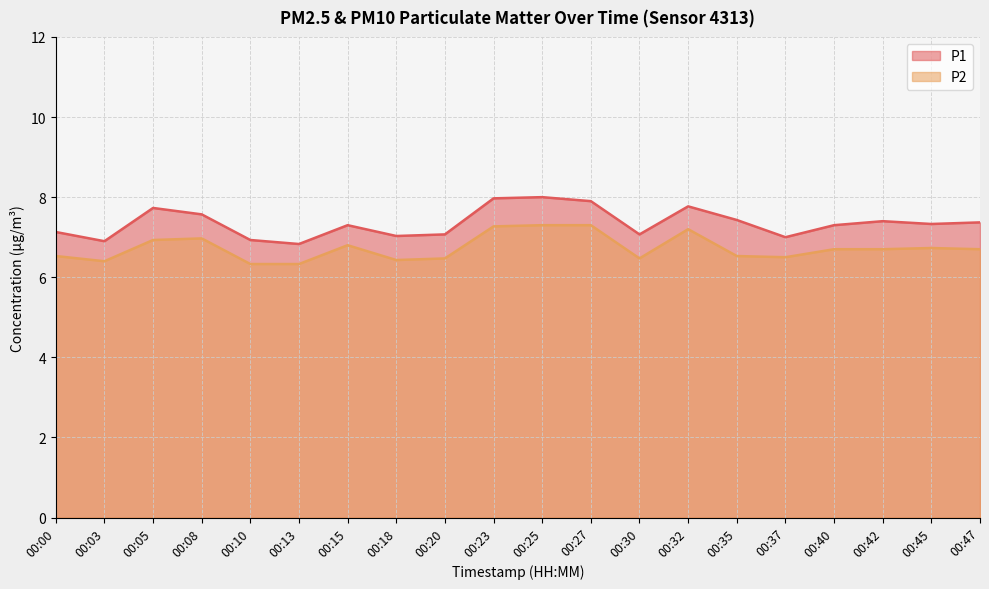

Does the chart display data point markers on the line(s)?

No